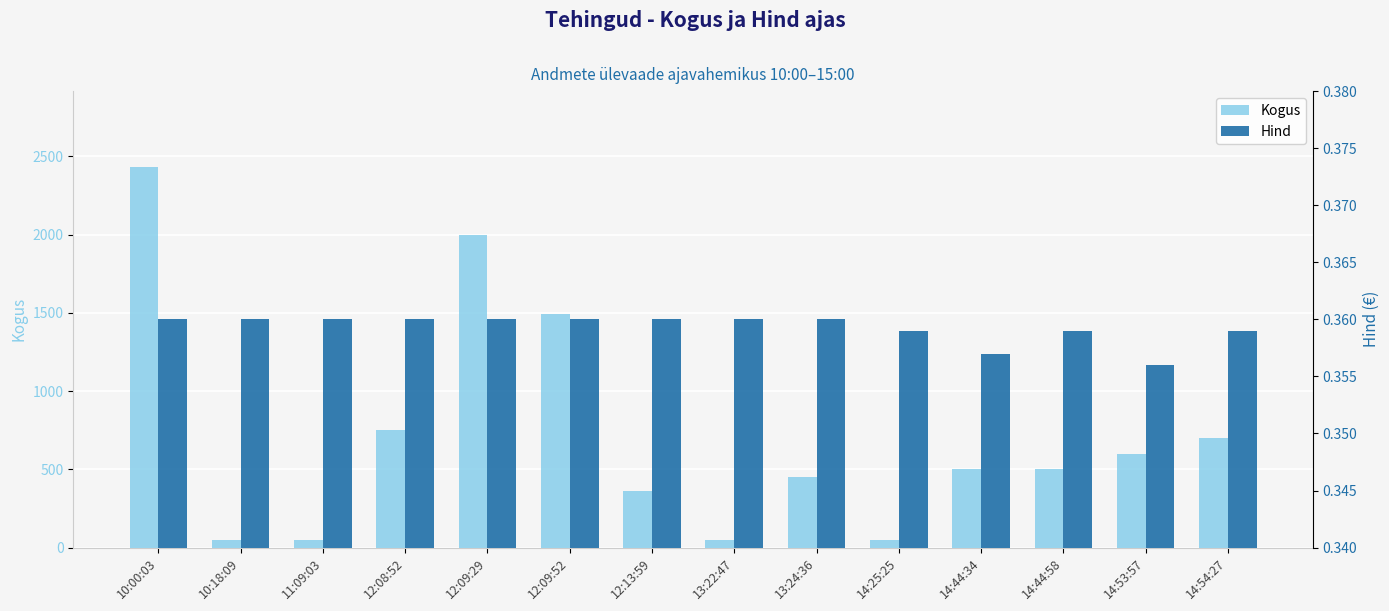

How many data points in Kogus are less than 500?

6